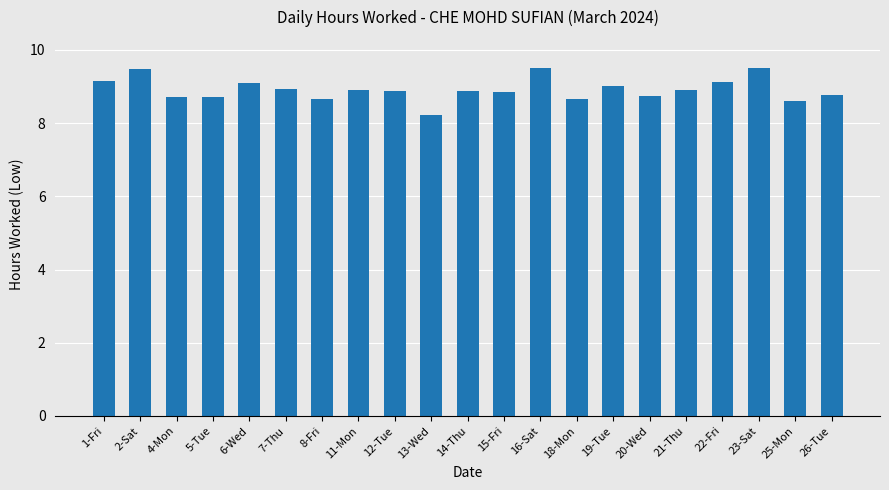

Are the bars horizontal?

No